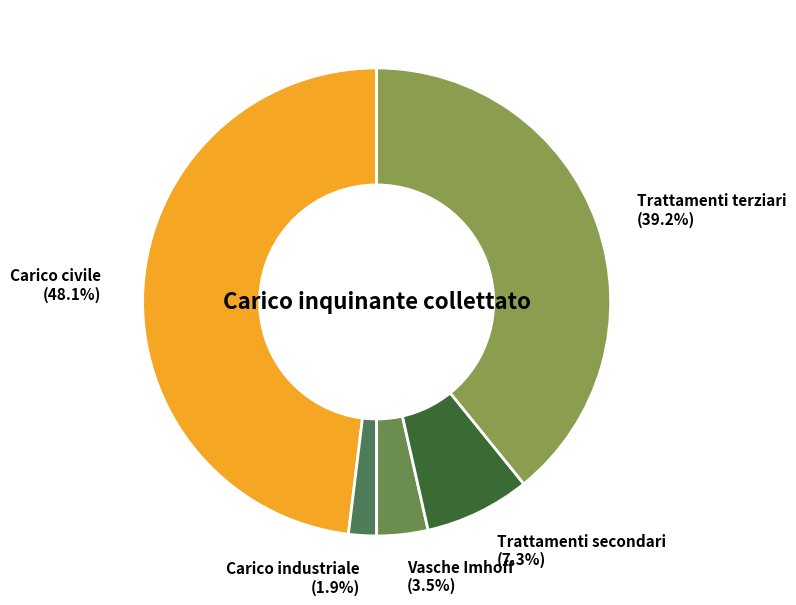

What percentage is the Trattamenti terziari slice, to the nearest percent?

39%